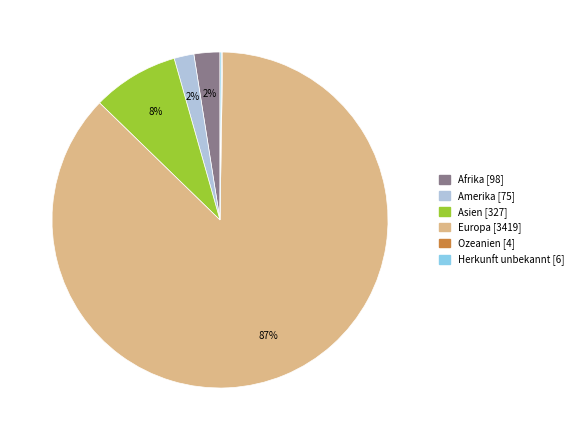

Which has a higher value, Asien or Amerika?

Asien